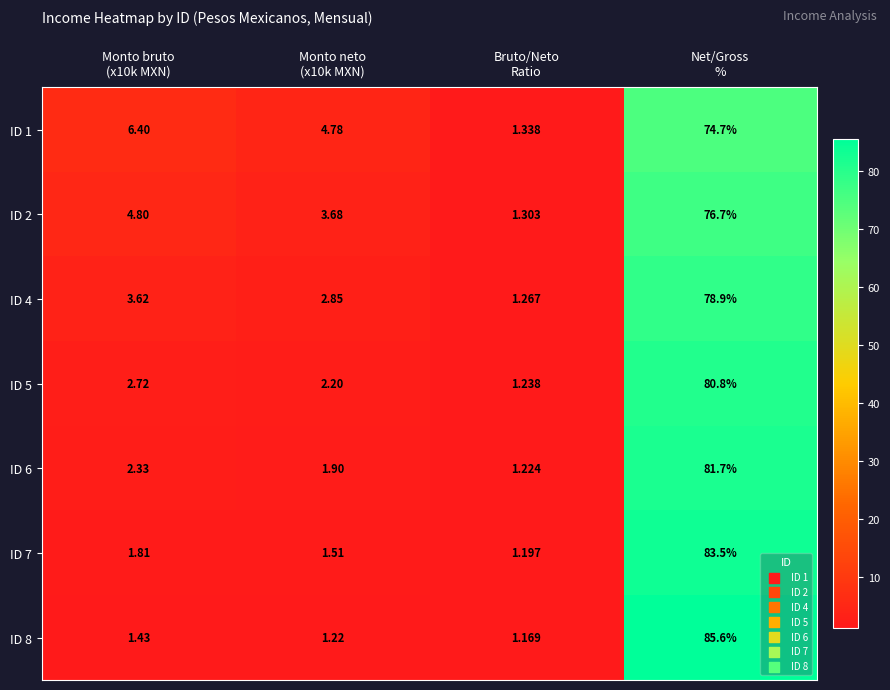

At which category does the chart reach its minimum across all series?

Bruto/Neto
Ratio